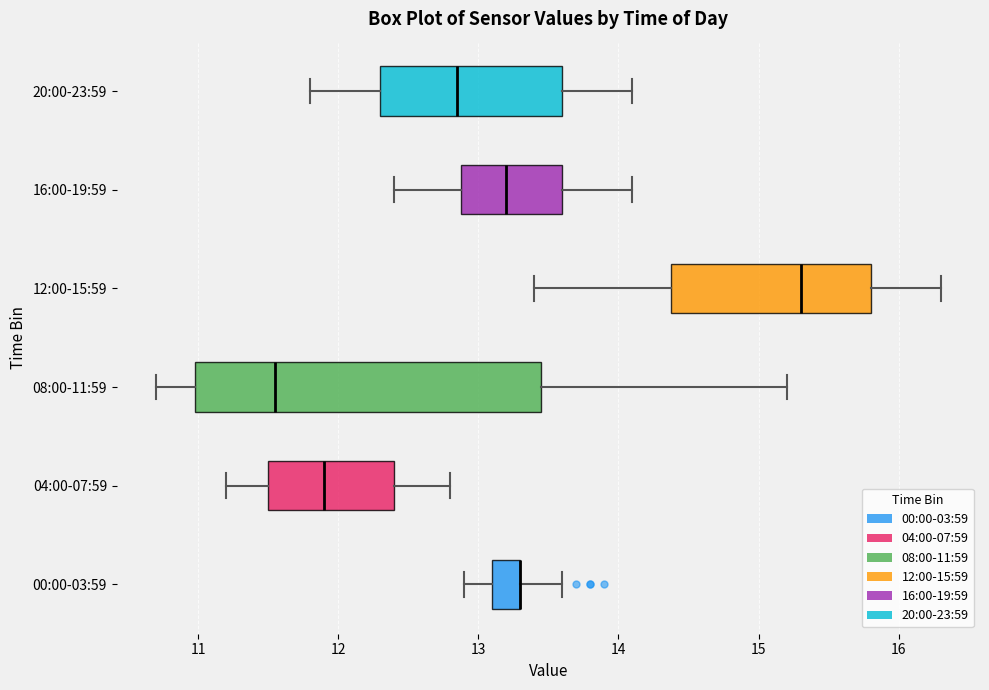

Reading bottom to top, transcribe this box plot: for each box, give where its median line is, the range the box spans, and where its two whiskers end, as read against the x-axis. The values are not printed on the chart, so give them approximately, as read against the axis.

00:00-03:59: median 13.3 (drawn on the box's right edge), box 13.1 to 13.3, whiskers 12.9 to 13.6
04:00-07:59: median 11.9, box 11.5 to 12.4, whiskers 11.2 to 12.8
08:00-11:59: median 11.6, box 11.0 to 13.5, whiskers 10.7 to 15.2
12:00-15:59: median 15.3, box 14.4 to 15.8, whiskers 13.4 to 16.3
16:00-19:59: median 13.2, box 12.9 to 13.6, whiskers 12.4 to 14.1
20:00-23:59: median 12.9, box 12.3 to 13.6, whiskers 11.8 to 14.1